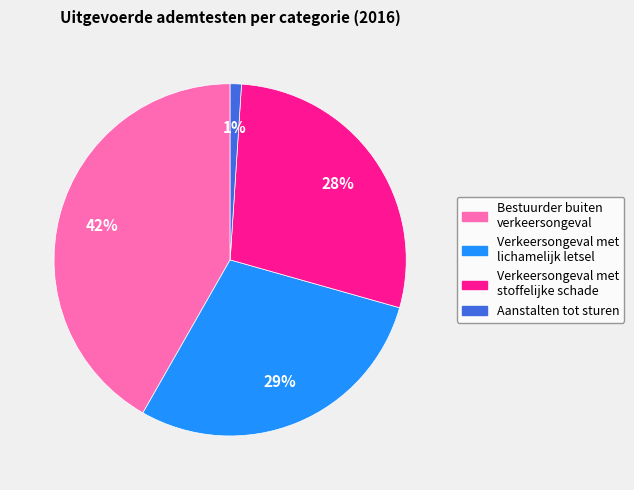

Do Verkeersongeval met stoffelijke schade and Verkeersongeval met lichamelijk letsel together represent more than half of the pie?

Yes